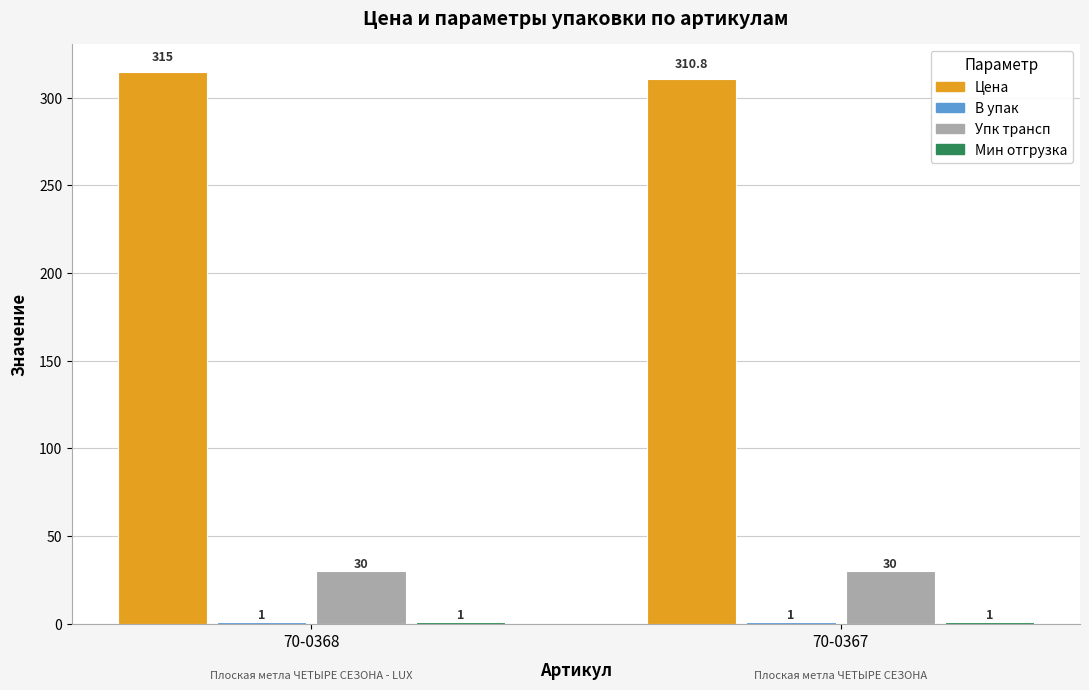

At which category does the chart reach its peak across all series?

70-0368